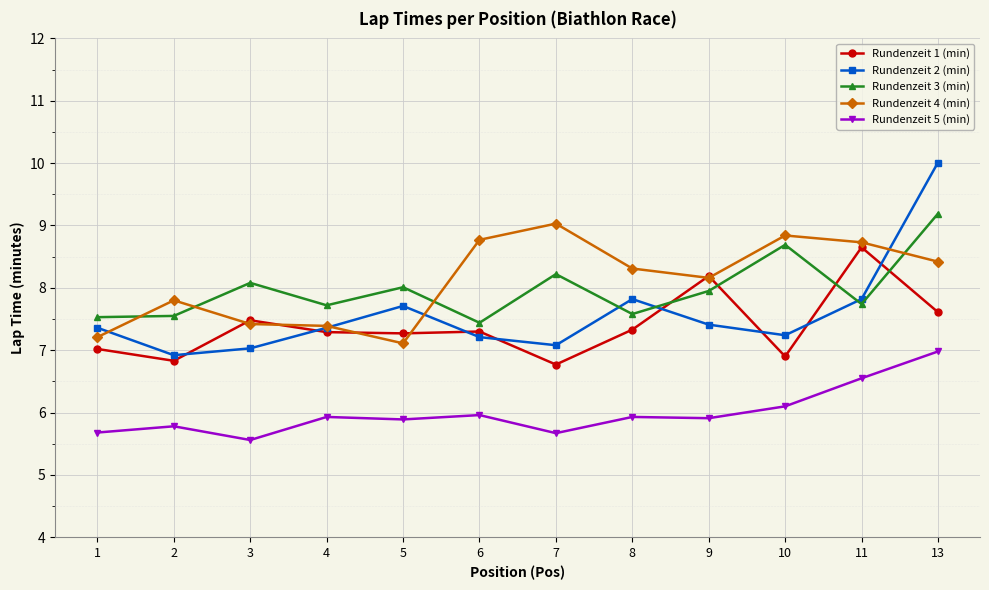

What is the difference between the maximum and minimum values in the Rundenzeit 4 (min) series?

1.9